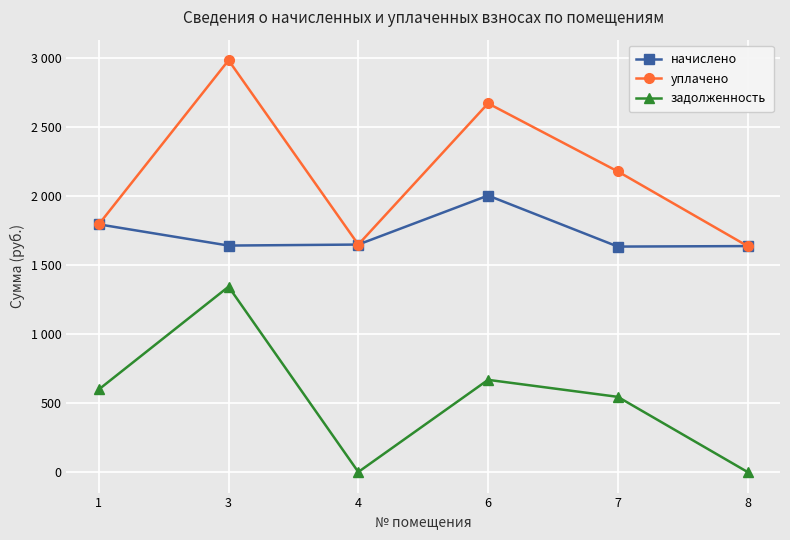

Reading left to right, extract all data points from this chart.

начислено: 1=1796.3	3=1642.4	4=1649.7	6=2005.3	7=1635.0	8=1638.7
уплачено: 1=1796.3	3=2986.6	4=1649.7	6=2673.7	7=2180.0	8=1638.7
задолженность: 1=598.8	3=1344.2	4=0.0	6=668.4	7=545.0	8=0.0